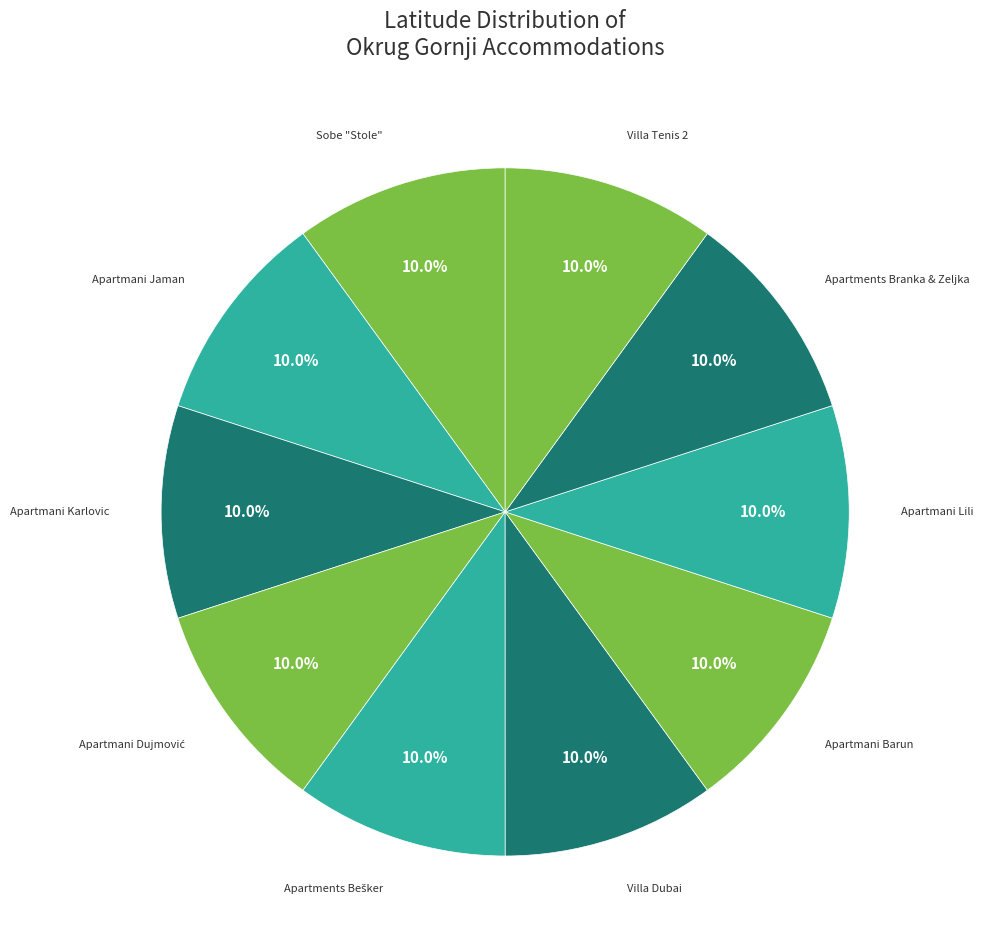

Count the number of slices in the pie.

10